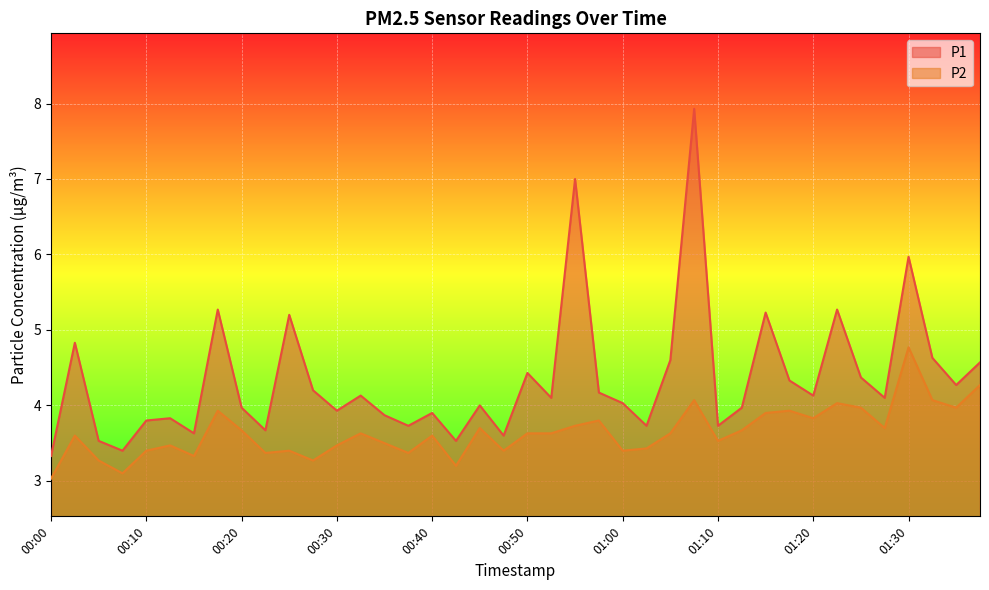

What is the average value of the P2 series?

3.6